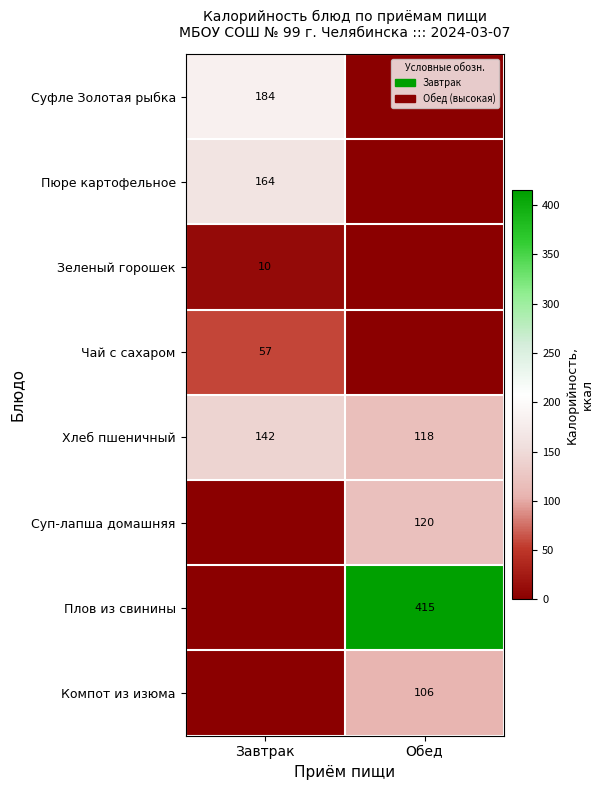

Which category has the highest value in the Хлеб пшеничный series?

Завтрак